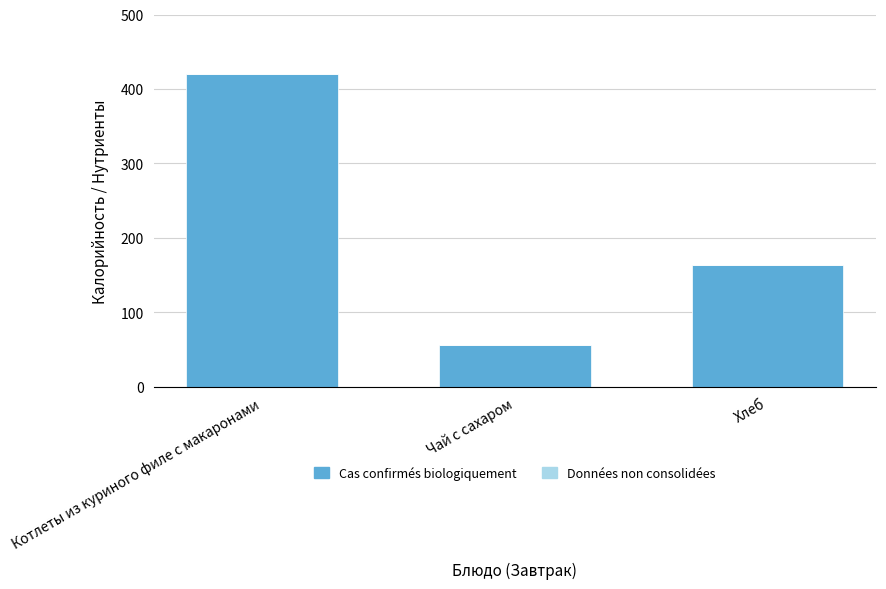

Is it true that the value at Чай с сахаром is 86?

False